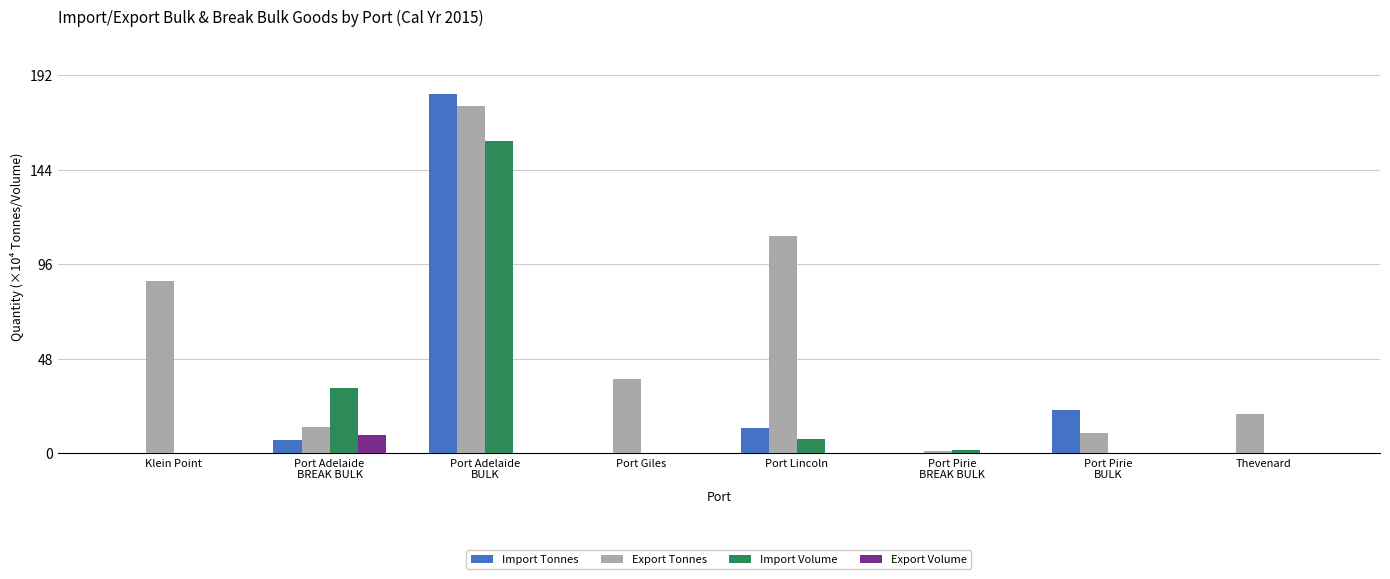

Are the bars horizontal?

No